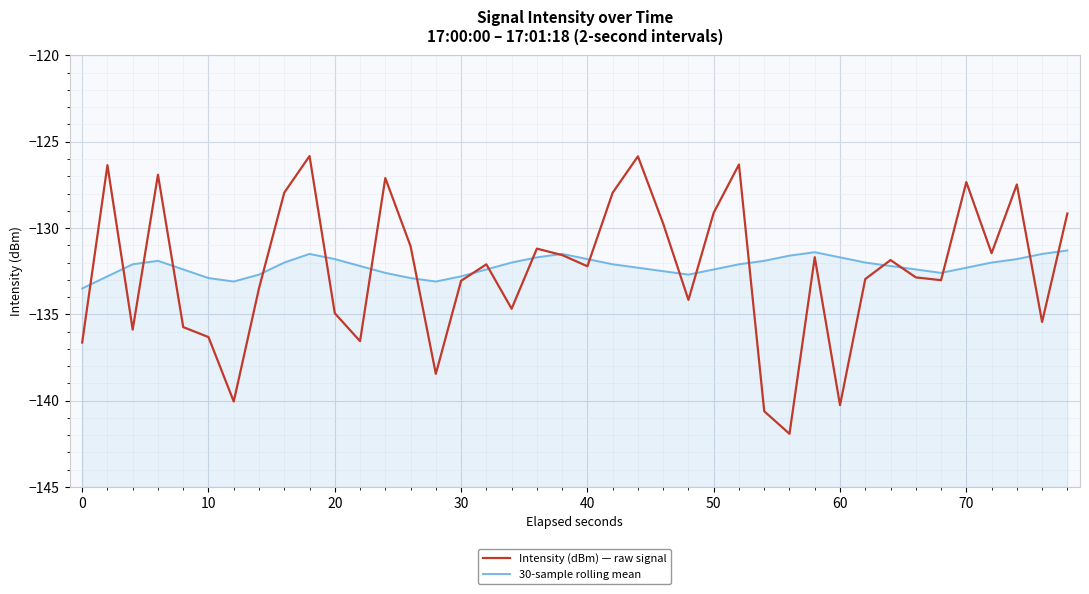

In 30-sample rolling mean, how many points are lower than both neighbors (excluding endpoints)?

4